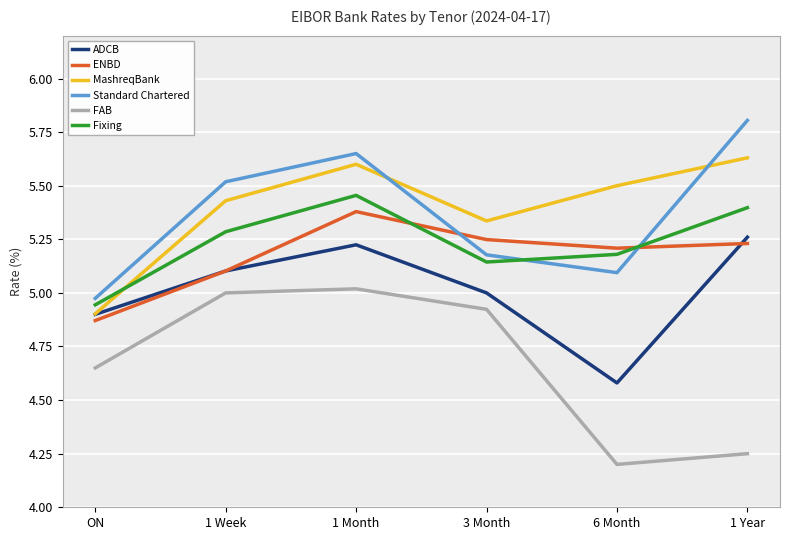

What are all the series names shown in the legend?

ADCB, ENBD, MashreqBank, Standard Chartered, FAB, Fixing